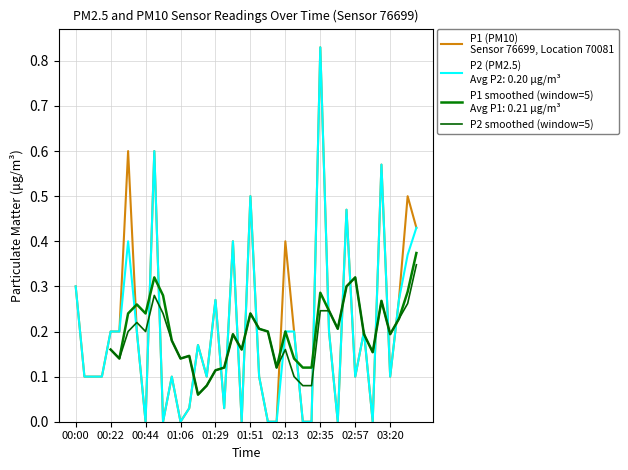

True or false: P1 has more than 0 interior local peaks.

True